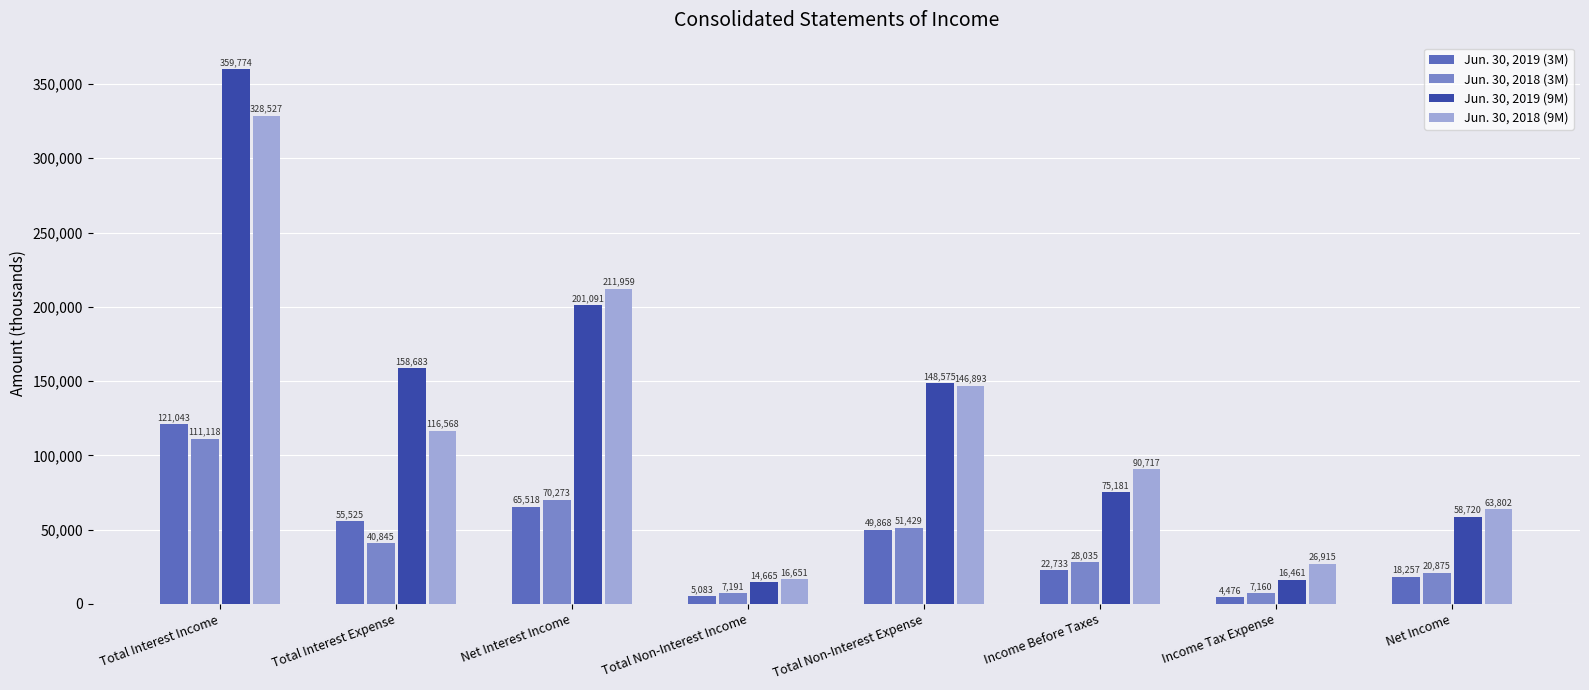

What is the label of the 6th bar from the left?

Income Before Taxes